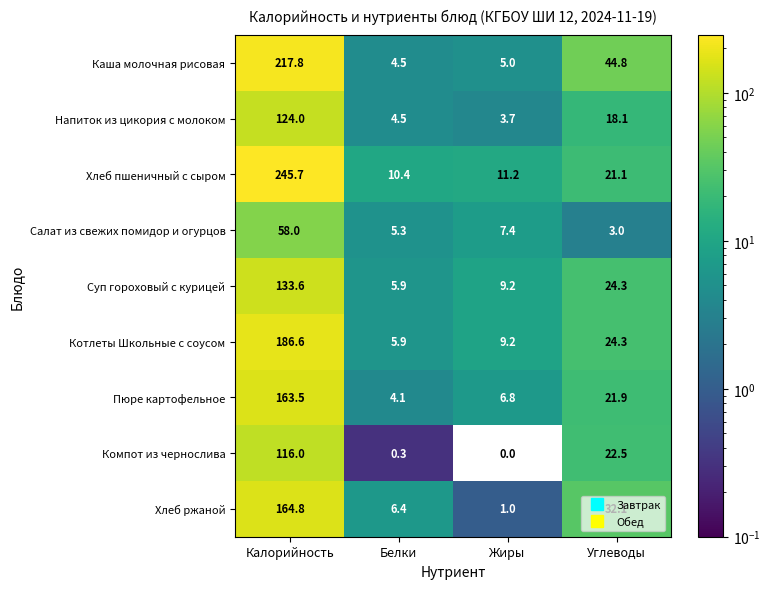

Is it true that Хлеб ржаной equals 14.6 at Углеводы?

False